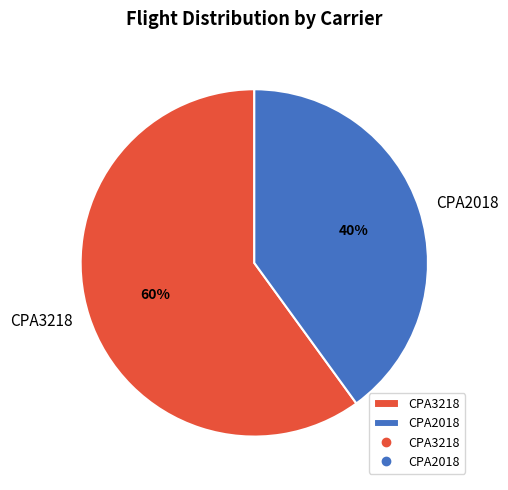

Is CPA2018 the majority of the pie?

No